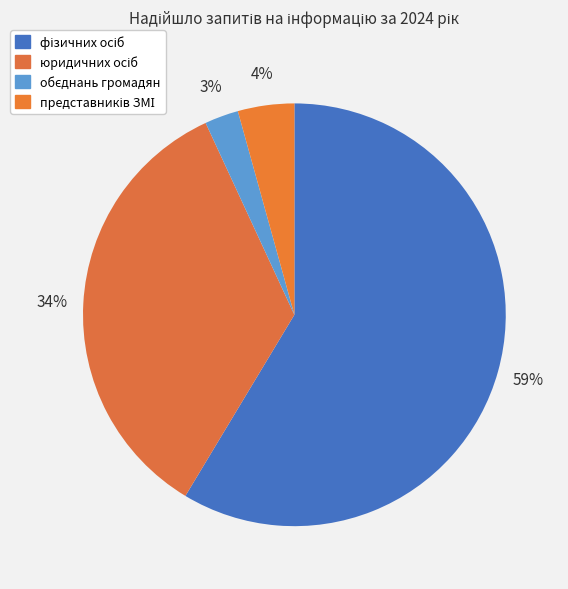

How many segments does this pie chart have?

4